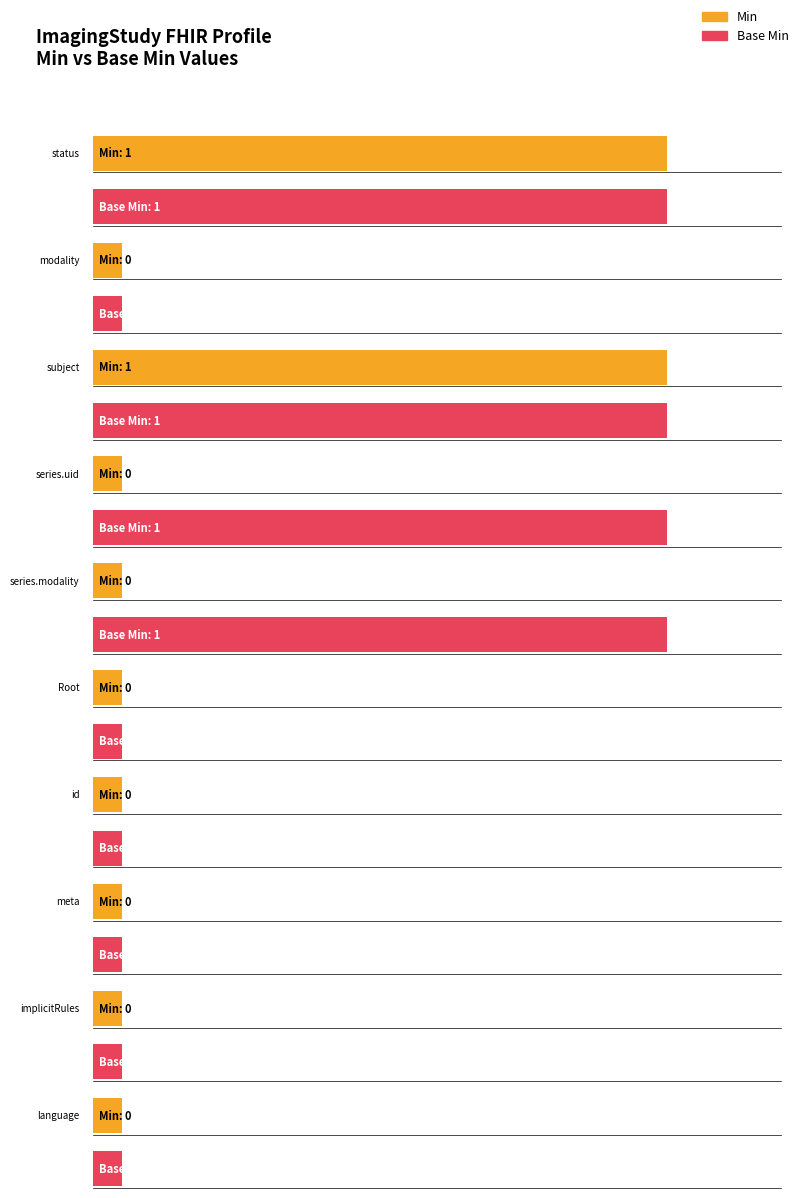

Does the chart contain any negative values?

No